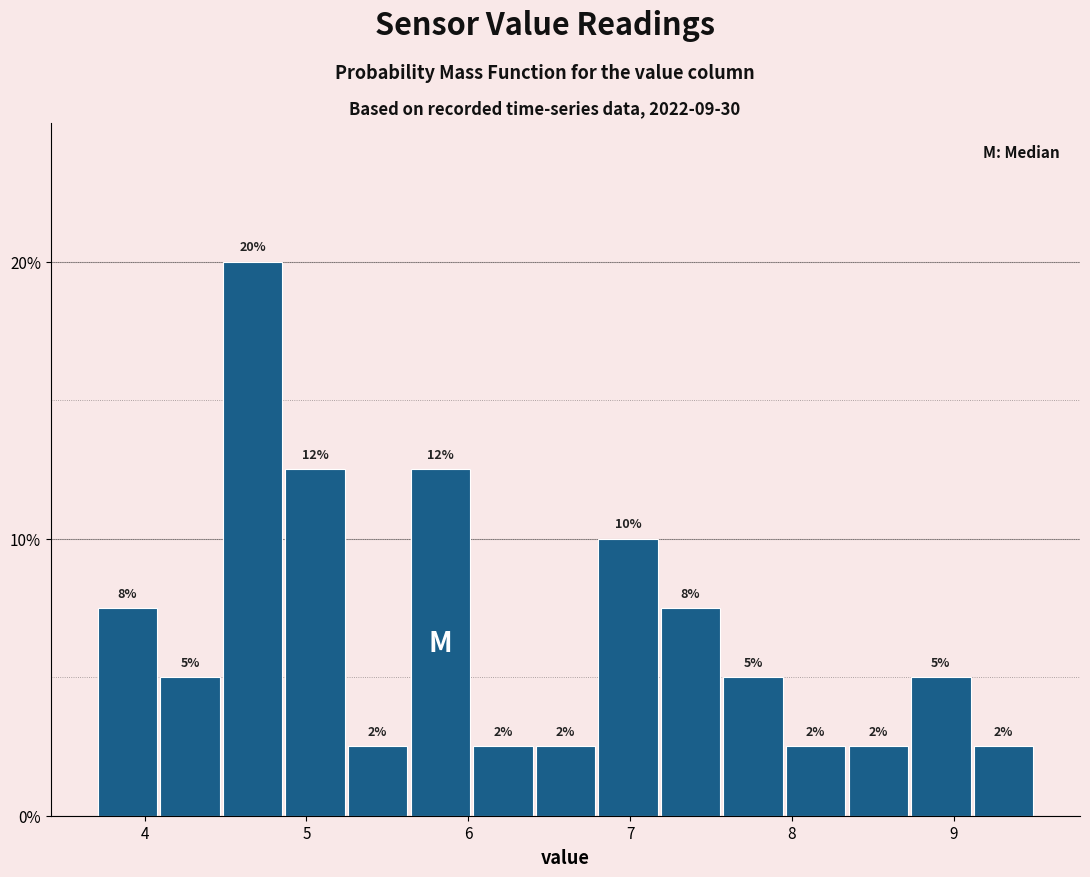

Around what value on the x-axis is the tallest bar? Give the approximate position of its centre, as read against the axis.

4.7